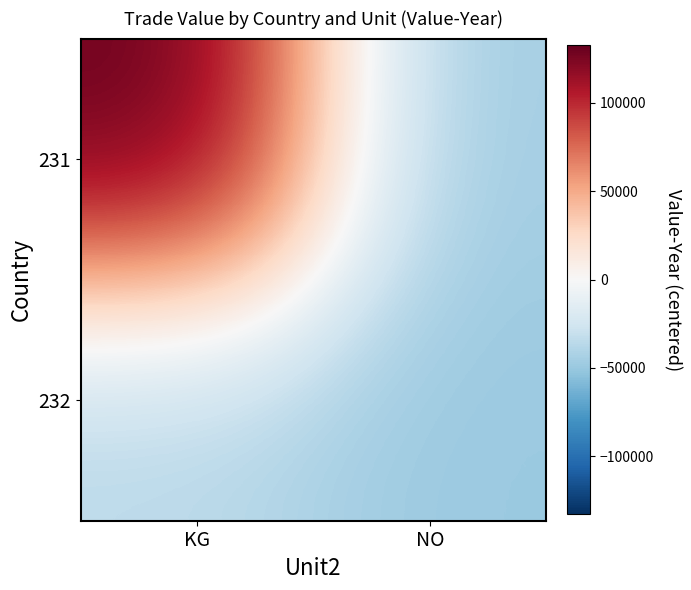

What is the spread (max minus min) of values at NO?

2549.0